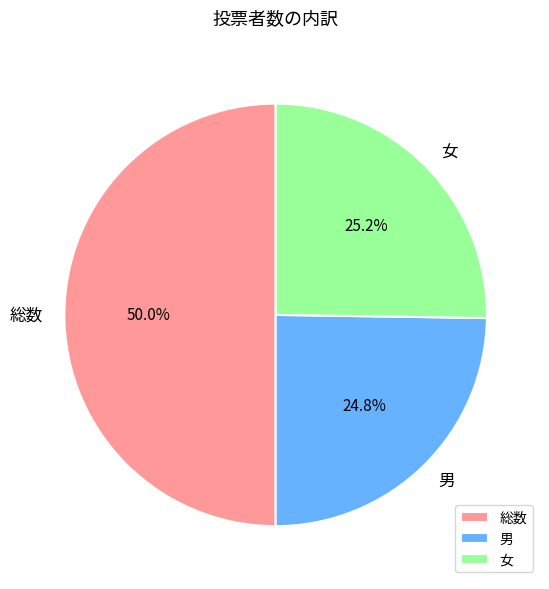

What percentage is the 女 slice, to the nearest percent?

25%